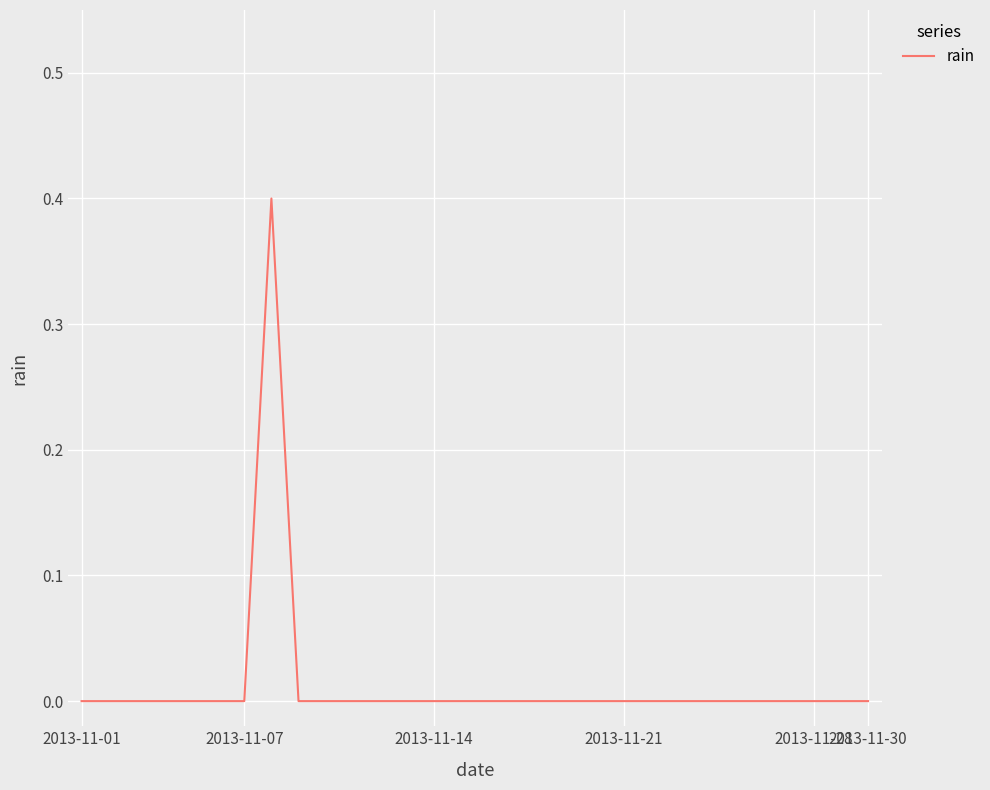

What is the maximum value shown in the chart?

0.4